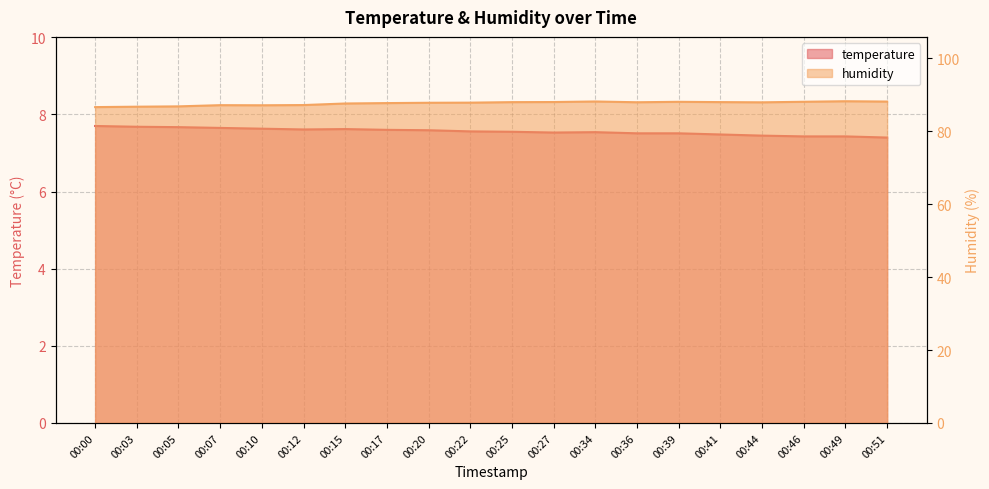

Does the chart display data point markers on the line(s)?

No